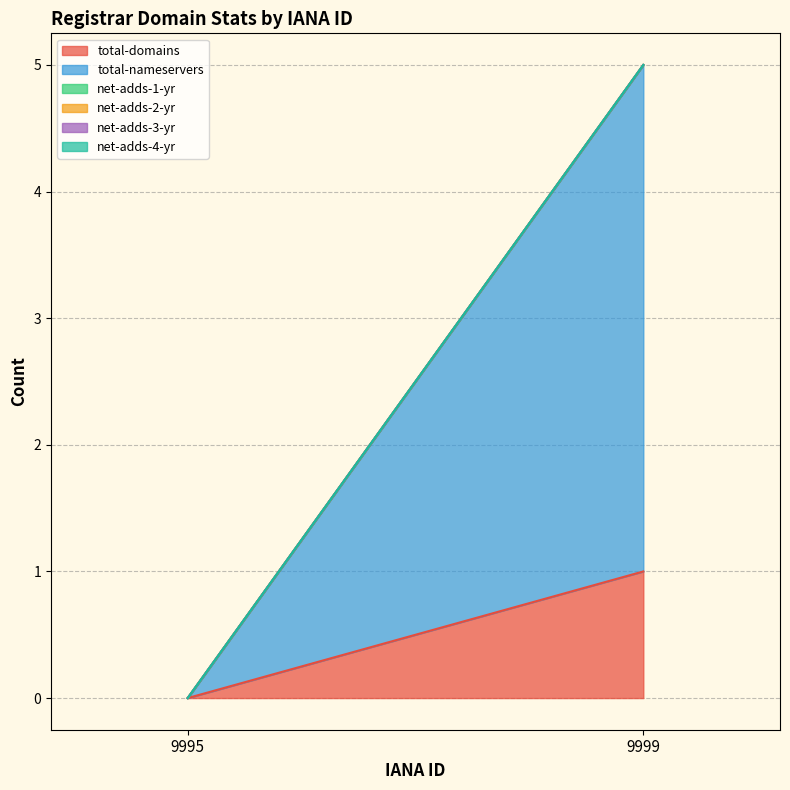

Reading left to right, extract all data points from this chart.

total-domains: 0	1
total-nameservers: 0	4
net-adds-1-yr: 0	0
net-adds-2-yr: 0	0
net-adds-3-yr: 0	0
net-adds-4-yr: 0	0